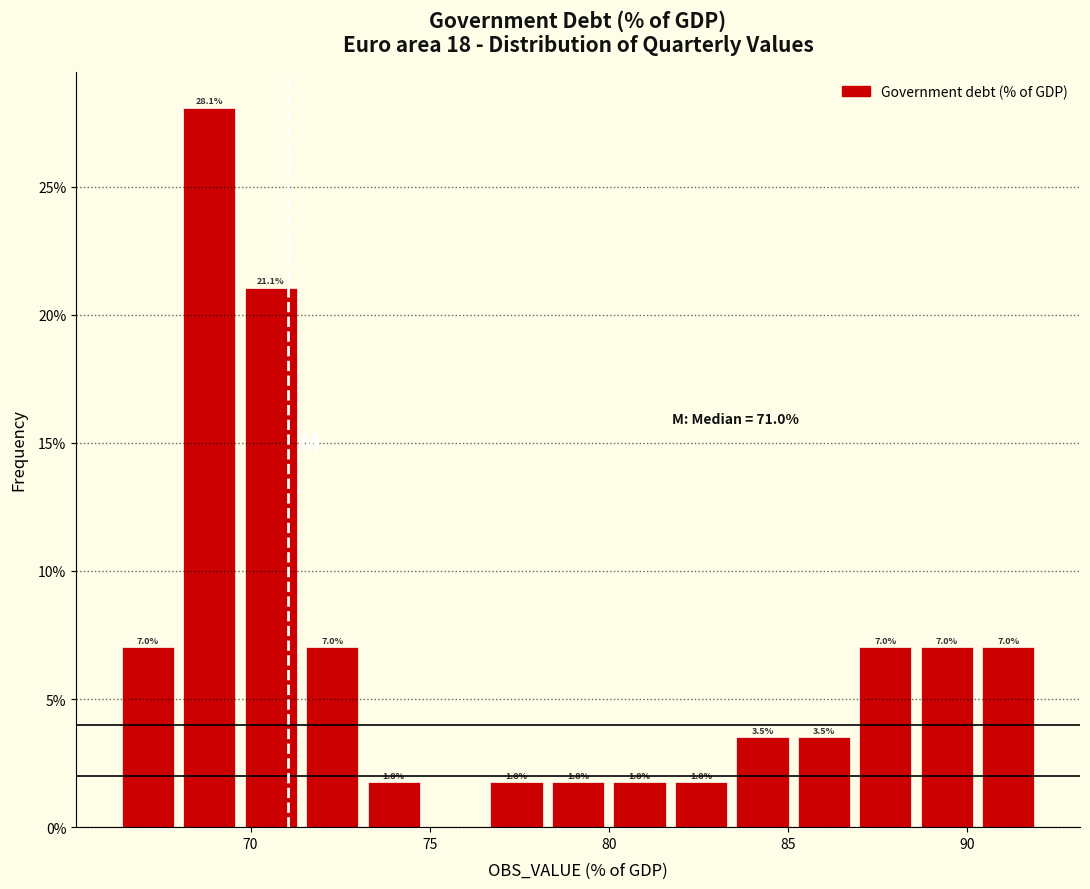

Around what value on the x-axis is the tallest bar? Give the approximate position of its centre, as read against the axis.

69.0